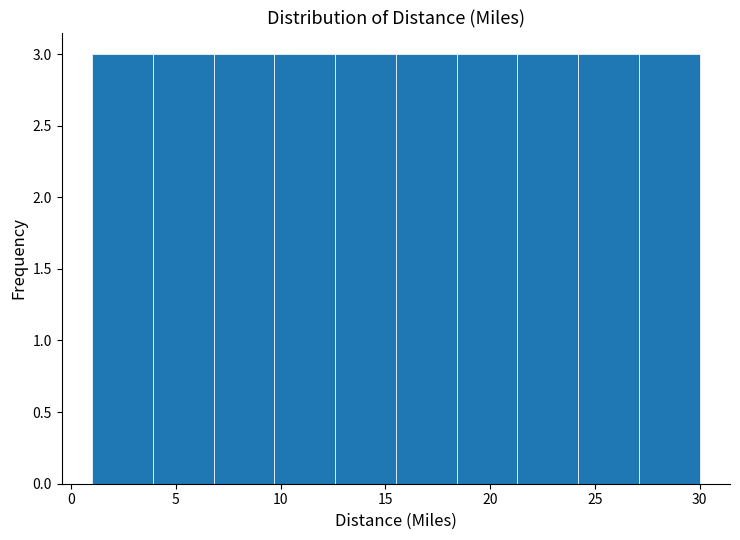

Reading left to right, transcribe this chart: for each bar, give the range it covers on the x-axis and its height. Neither the bar edges nor the heights are printed on the chart, so give them approximately, as read against the axes.

1.0 to 3.9: 3
3.9 to 6.8: 3
6.8 to 9.7: 3
9.7 to 12.6: 3
12.6 to 15.5: 3
15.5 to 18.4: 3
18.4 to 21.3: 3
21.3 to 24.2: 3
24.2 to 27.1: 3
27.1 to 30.0: 3